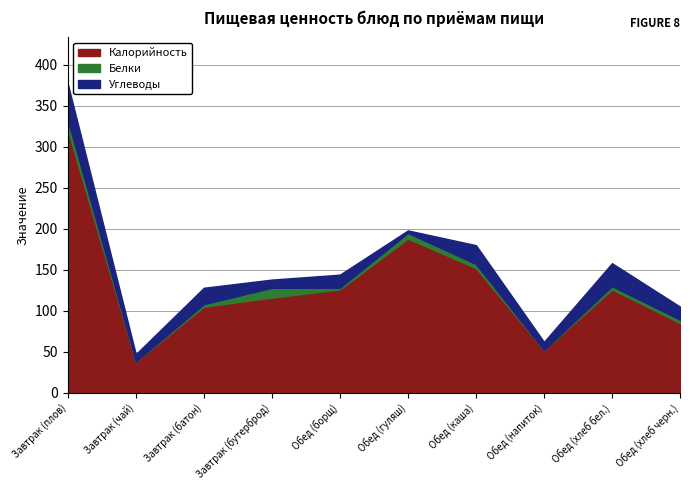

Reading left to right, list all the values displayed in this chart.

Калорийность: Завтрак (плов)=321	Завтрак (чай)=38	Завтрак (батон)=105	Завтрак (бутерброд)=116	Обед (борщ)=126	Обед (гуляш)=188	Обед (каша)=152	Обед (напиток)=52	Обед (хлеб бел.)=126	Обед (хлеб черн.)=85
Белки: Завтрак (плов)=12	Завтрак (чай)=0	Завтрак (батон)=3	Завтрак (бутерброд)=12	Обед (борщ)=2	Обед (гуляш)=7	Обед (каша)=5	Обед (напиток)=0	Обед (хлеб бел.)=4	Обед (хлеб черн.)=4
Углеводы: Завтрак (плов)=44	Завтрак (чай)=9	Завтрак (батон)=20	Завтрак (бутерброд)=10	Обед (борщ)=16	Обед (гуляш)=3	Обед (каша)=23	Обед (напиток)=10	Обед (хлеб бел.)=28	Обед (хлеб черн.)=16